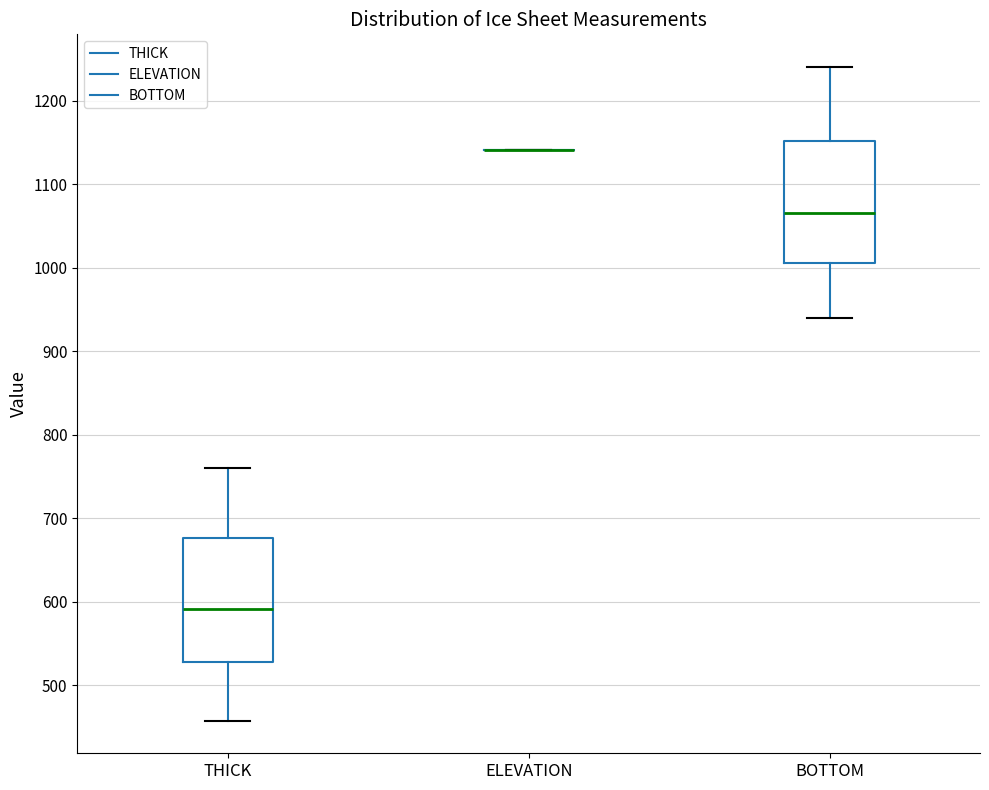

Reading left to right, transcribe this box plot: for each box, give where its median line is, the range the box spans, and where its two whiskers end, as read against the y-axis. The values are not printed on the chart, so give them approximately, as read against the axis.

THICK: median 590, box 530 to 680, whiskers 460 to 760
ELEVATION: box collapsed to a line at 1140, whiskers 1140 to 1140
BOTTOM: median 1070, box 1010 to 1150, whiskers 940 to 1240